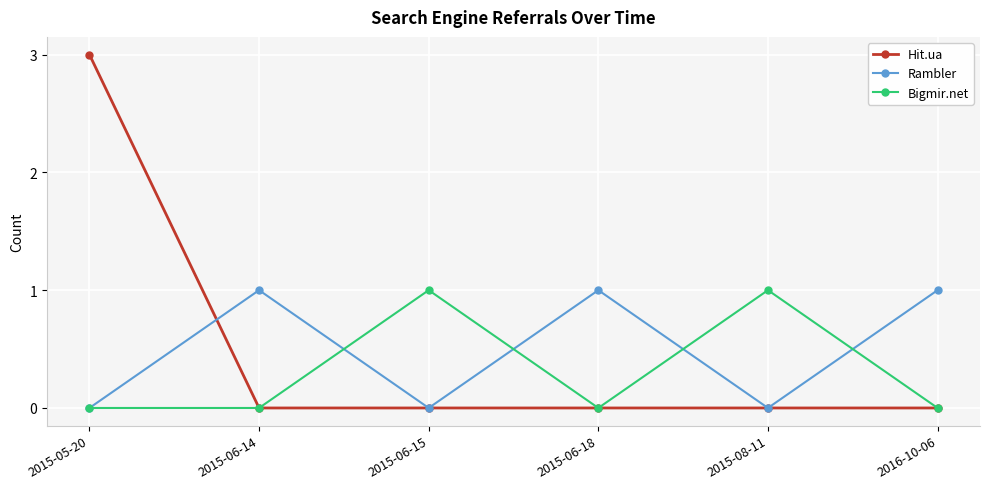

Reading left to right, what are all the values shown in this chart?

Hit.ua: 3	0	0	0	0	0
Rambler: 0	1	0	1	0	1
Bigmir.net: 0	0	1	0	1	0